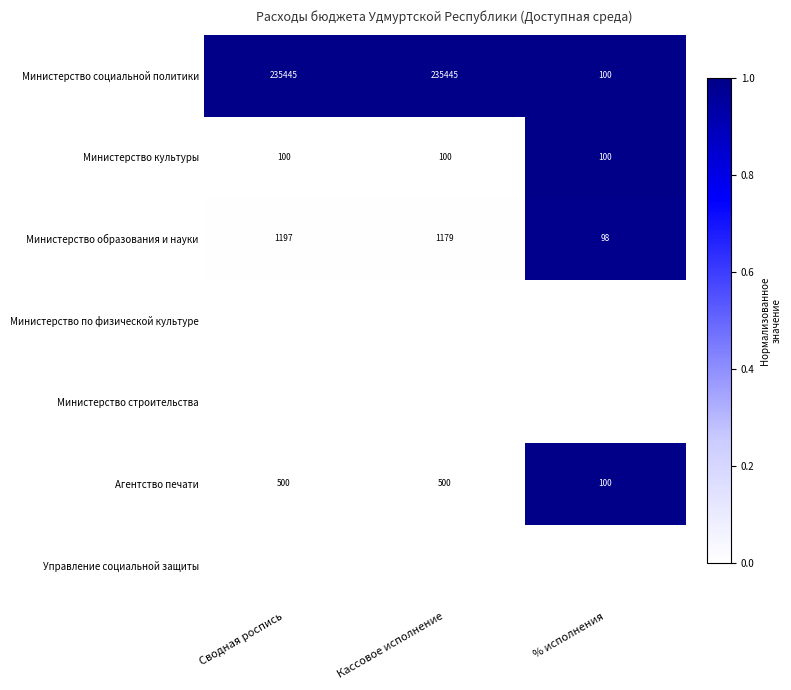

What is the difference between the maximum and minimum values in the Агентство печати series?

400